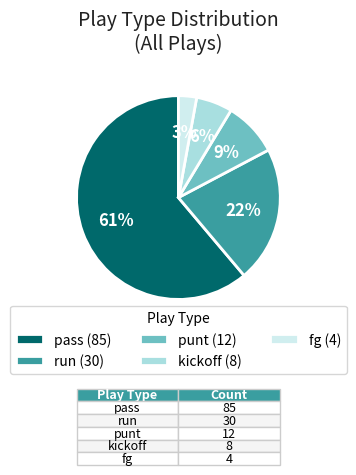

The run slice represents 22% of the pie. True or false?

True